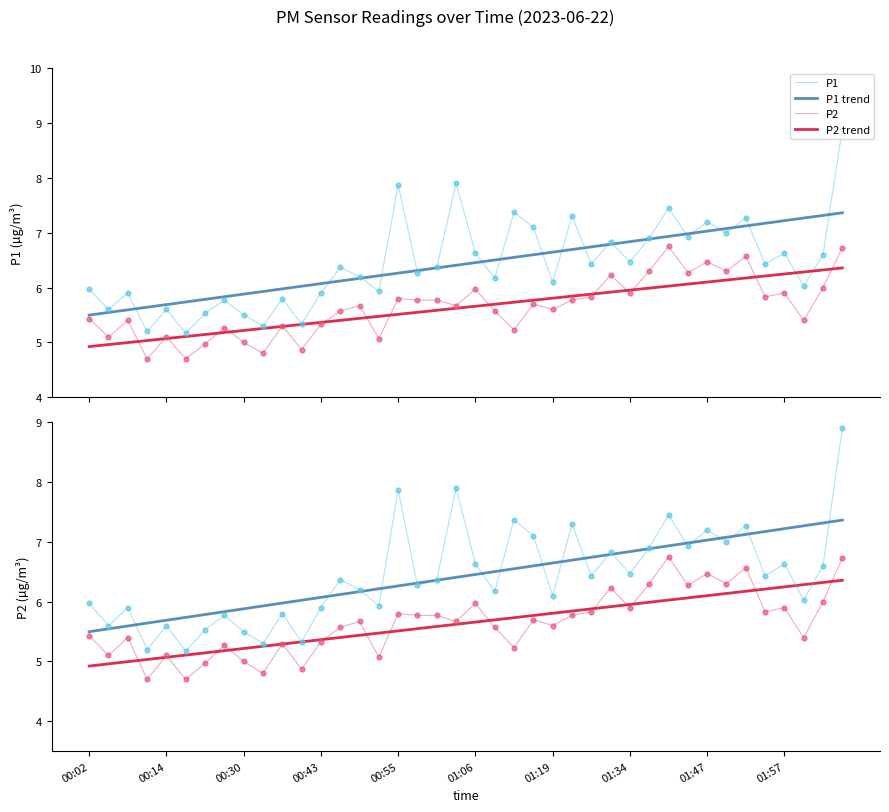

At how many categories does at least one series exceed 7?

14